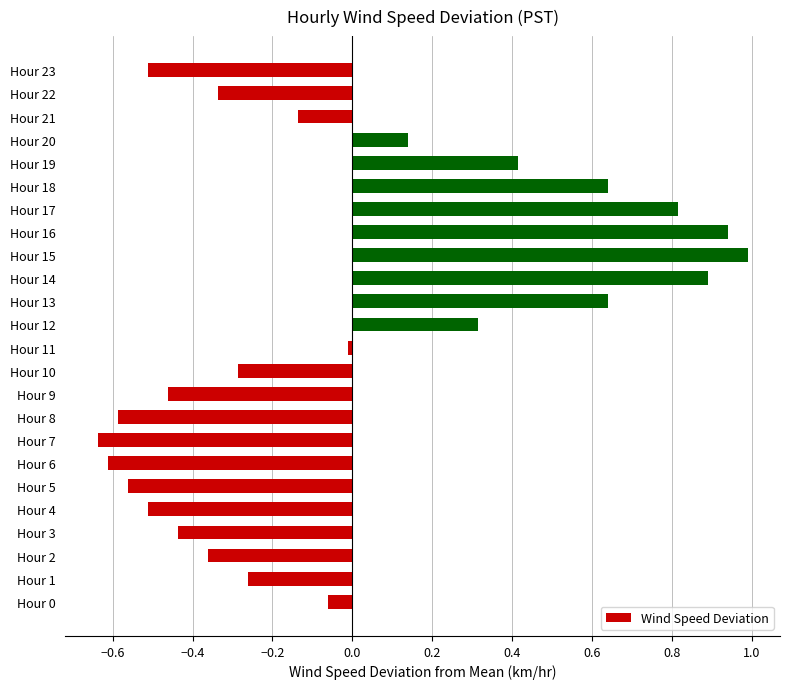

The value at Hour 22 is -0.3. True or false?

True